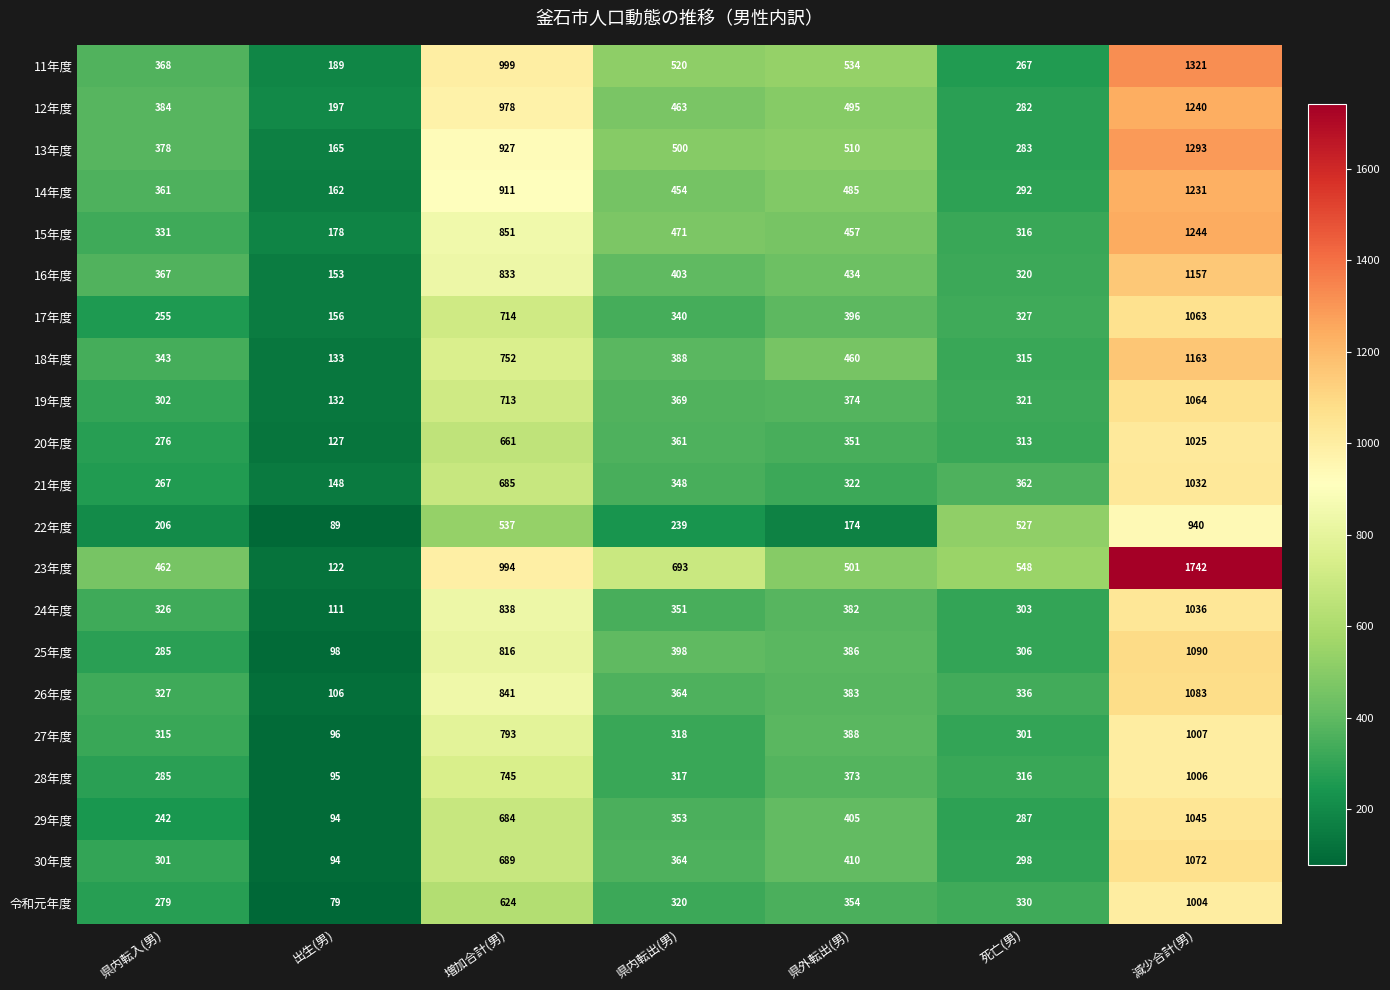

Which series has the widest spread of values?

23年度